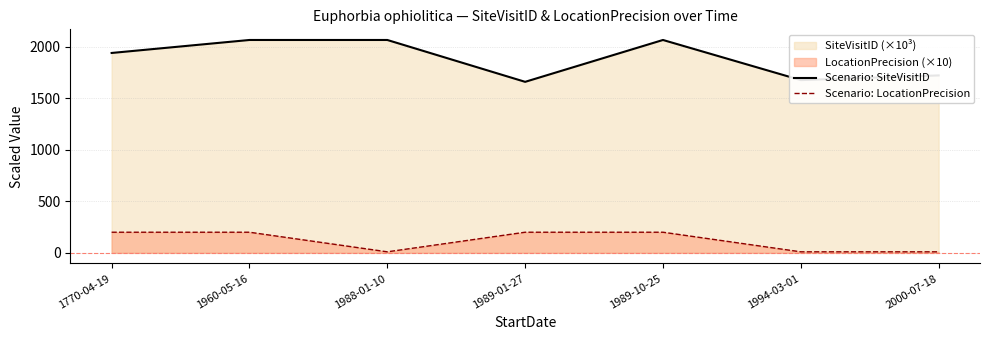

Read the Scenario: LocationPrecision value at 1989-01-27.

200.0